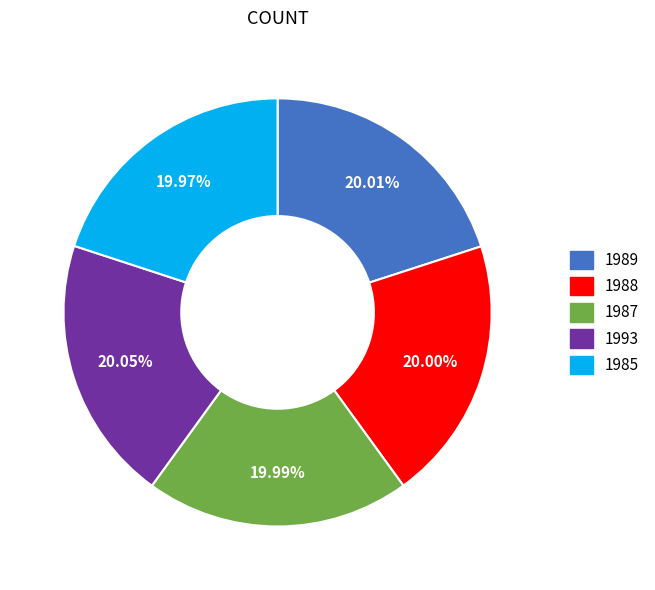

To the nearest percent, what percentage of the pie is 1988?

20%